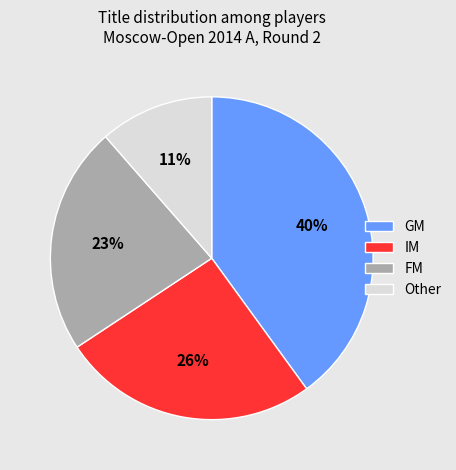

Between FM and IM, which is larger?

IM